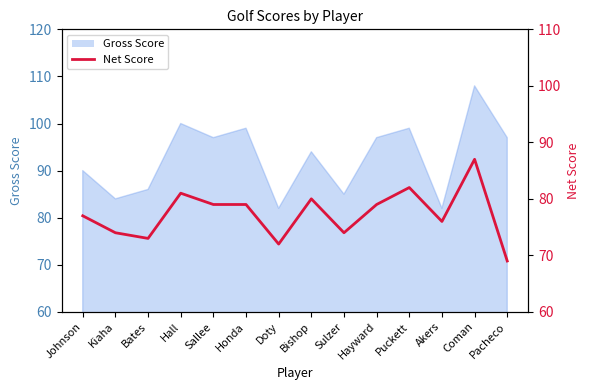

What is the value of the 1st point from the left?

77